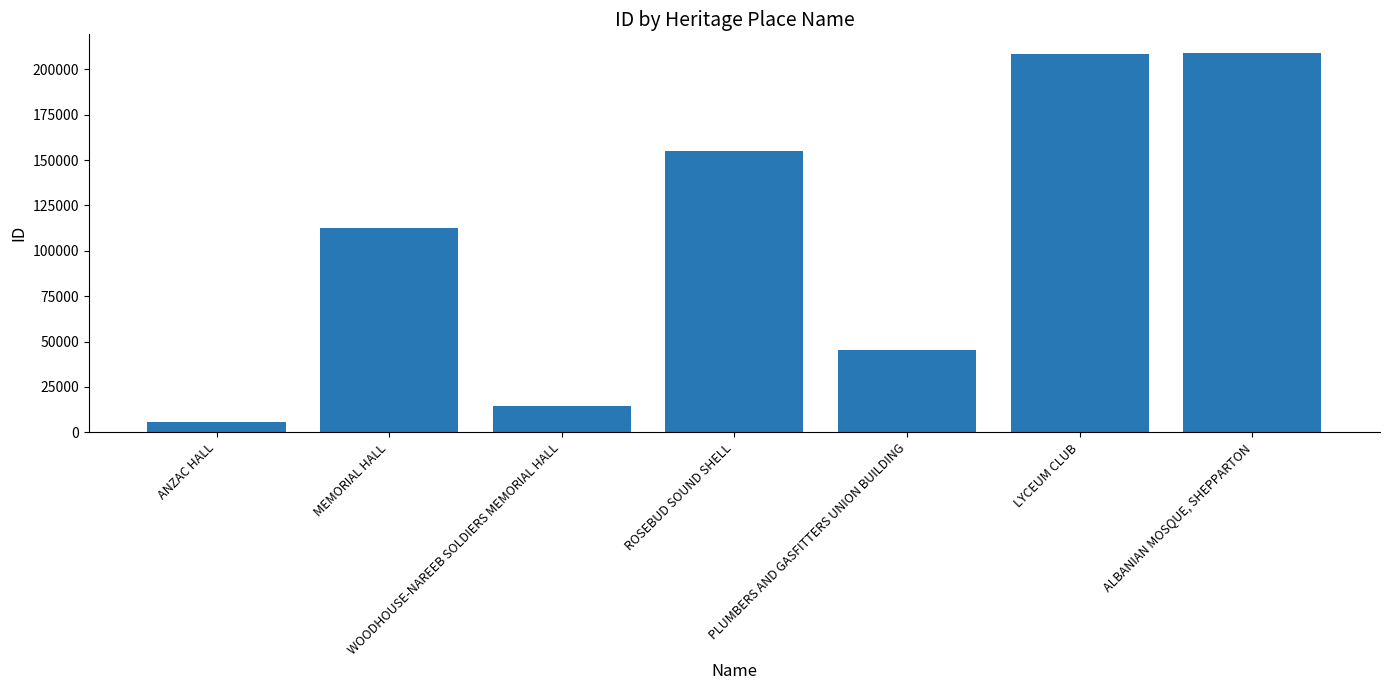

What is the label of the 5th bar from the right?

WOODHOUSE-NAREEB SOLDIERS MEMORIAL HALL